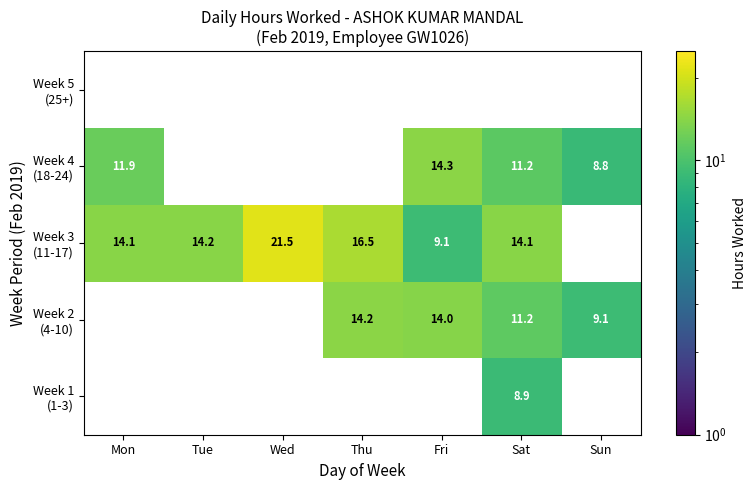

Is the value of Week 4 (18-24) at Mon greater than the value of Week 2 (4-10) at Sun?

Yes